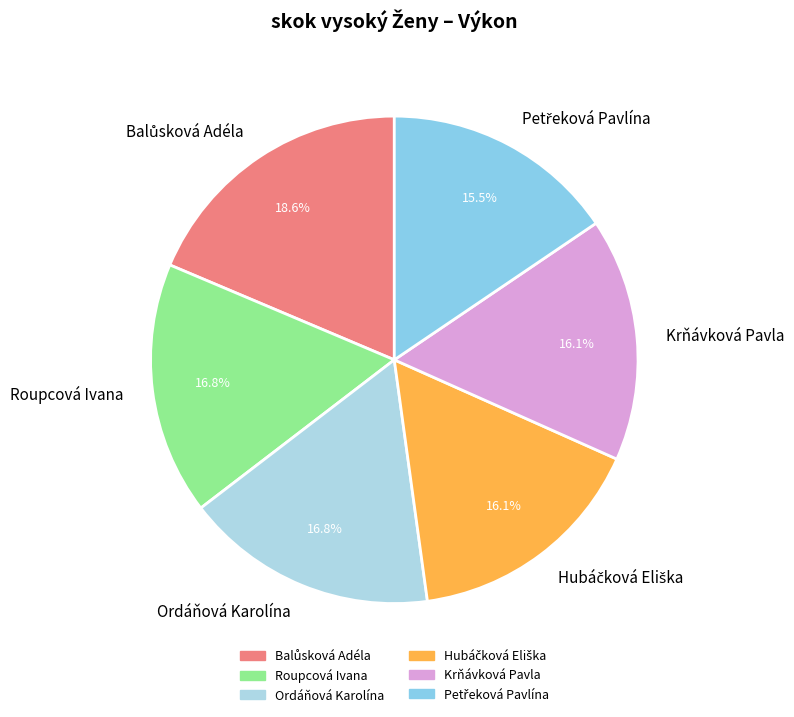

Is there any slice that represents more than half of the pie?

No